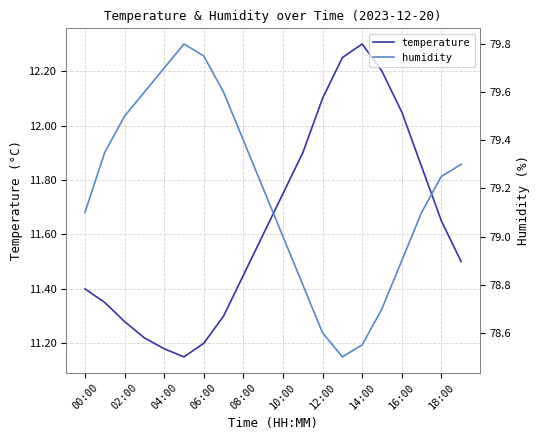

At 18:00, list the series in order from smallest to largest.

temperature, humidity